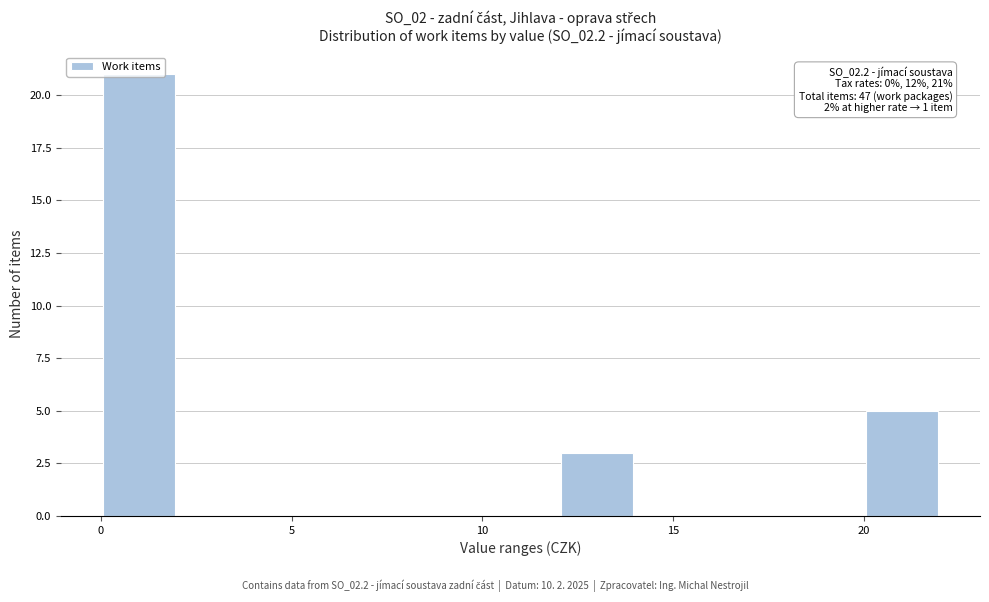

Which range on the x-axis has the tallest bar?

0 to 2